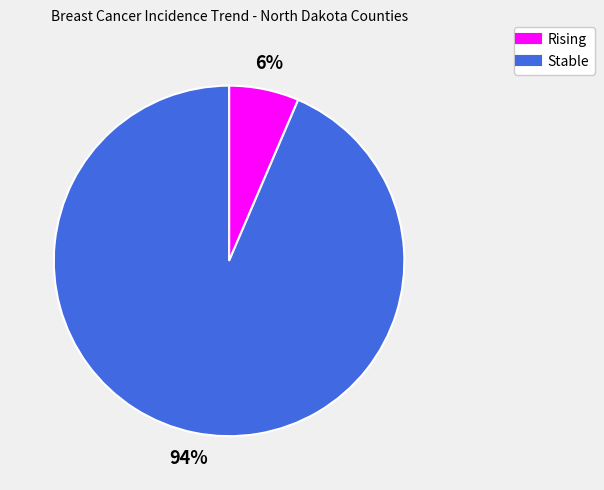

To the nearest percent, what is the average slice percentage?

50%